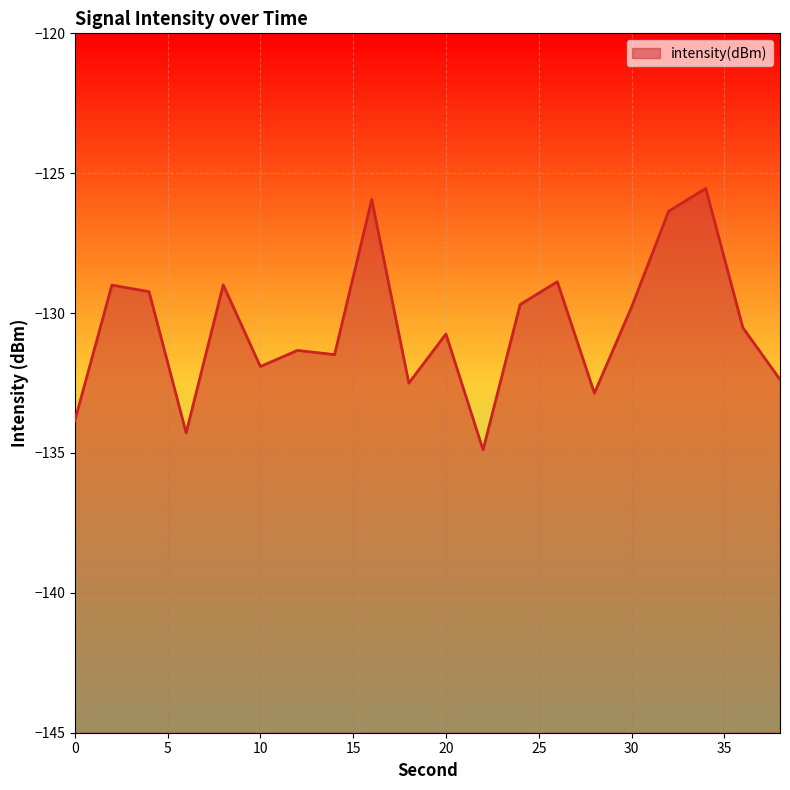

The value at 30 is -219.1. True or false?

False